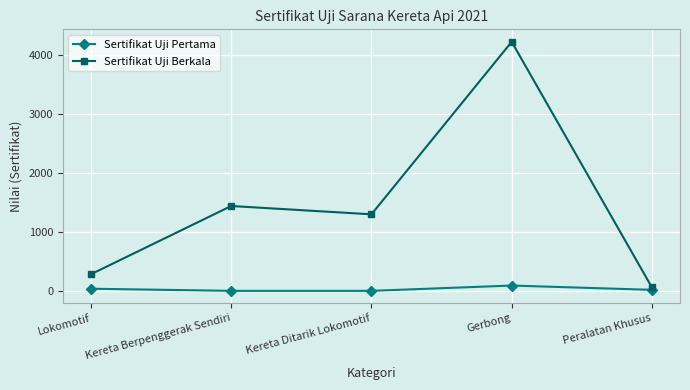

How many data points does each series have?

5